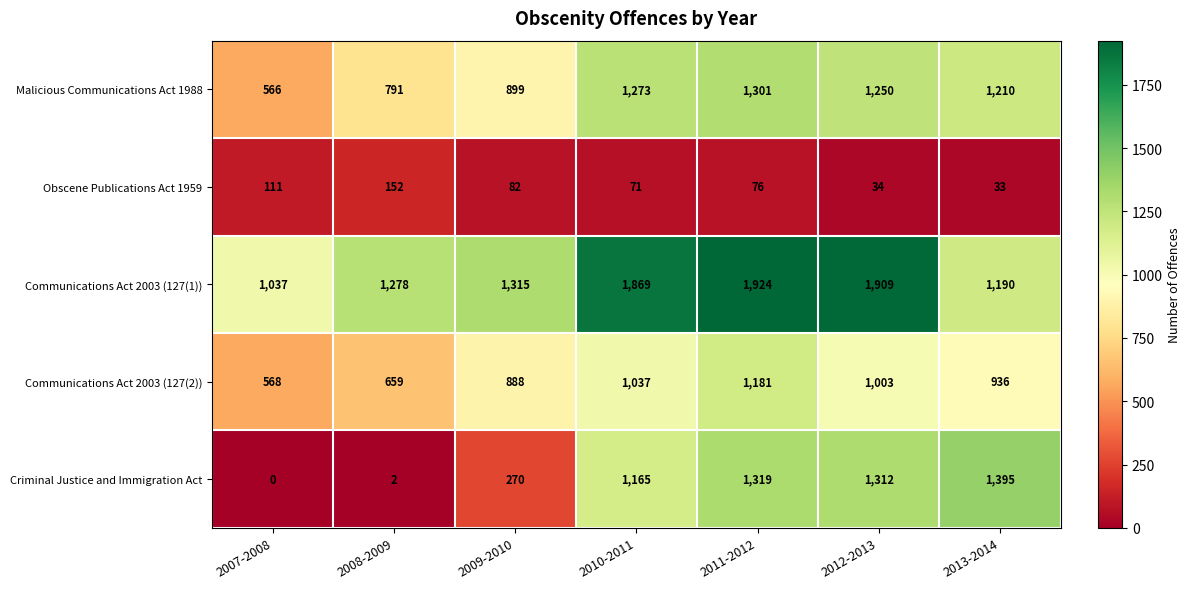

Where does the Malicious Communications Act 1988 series first go above 1210?

2010-2011